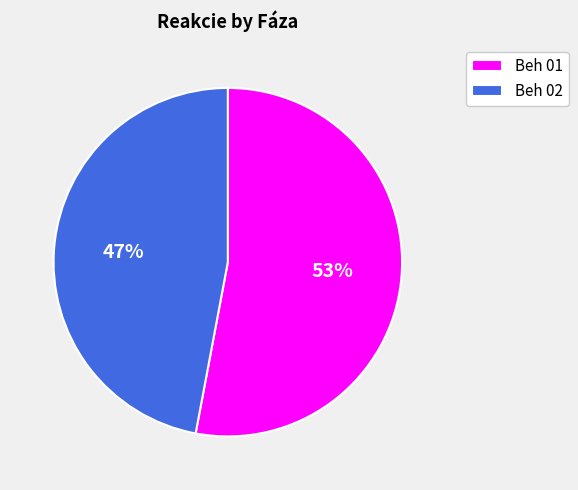

The Beh 01 slice represents 61% of the pie. True or false?

False